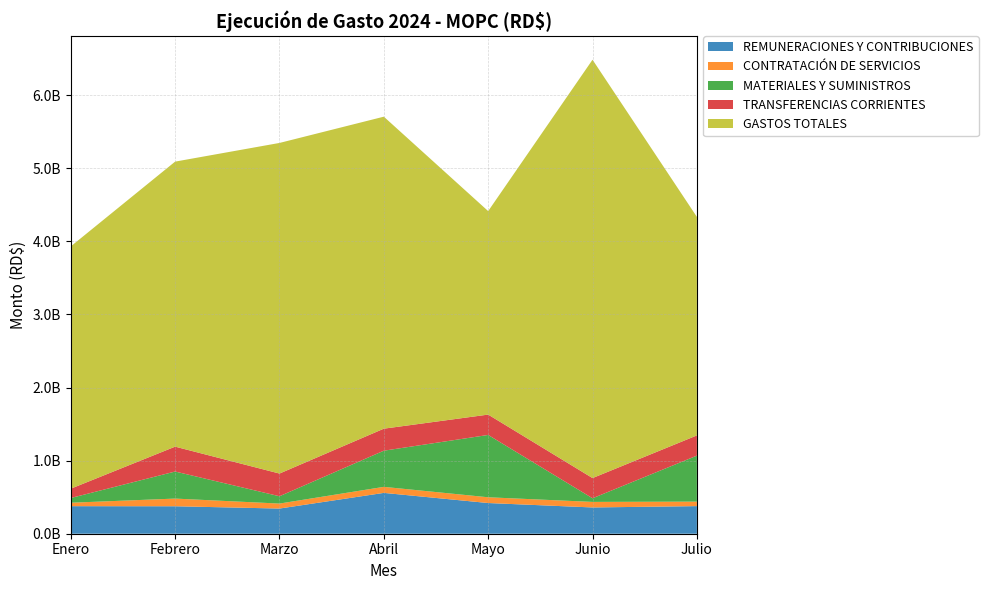

Reading right to left, extract all data points from this chart.

REMUNERACIONES Y CONTRIBUCIONES: Julio=377600038.2	Junio=359404102.8	Mayo=419912447.8	Abril=558641610.0	Marzo=344362139.5	Febrero=375809439.3	Enero=376965344.8
CONTRATACIÓN DE SERVICIOS: Julio=61505191.2	Junio=75963050.5	Mayo=78808825.0	Abril=82533936.4	Marzo=68163396.5	Febrero=105006304.8	Enero=47017647.7
MATERIALES Y SUMINISTROS: Julio=629241075.8	Junio=49658145.2	Mayo=852622703.1	Abril=494765479.6	Marzo=100141724.7	Febrero=370168212.4	Enero=64549505.3
TRANSFERENCIAS CORRIENTES: Julio=276344033.5	Junio=276344034.4	Mayo=278542986.2	Abril=301145080.4	Marzo=310481094.0	Febrero=340163303.0	Enero=127504305.0
GASTOS TOTALES: Julio=2990047994.7	Junio=5723276021.5	Mayo=2783890619.8	Abril=4268343331.6	Marzo=4522905186.9	Febrero=3899565809.3	Enero=3314937693.8